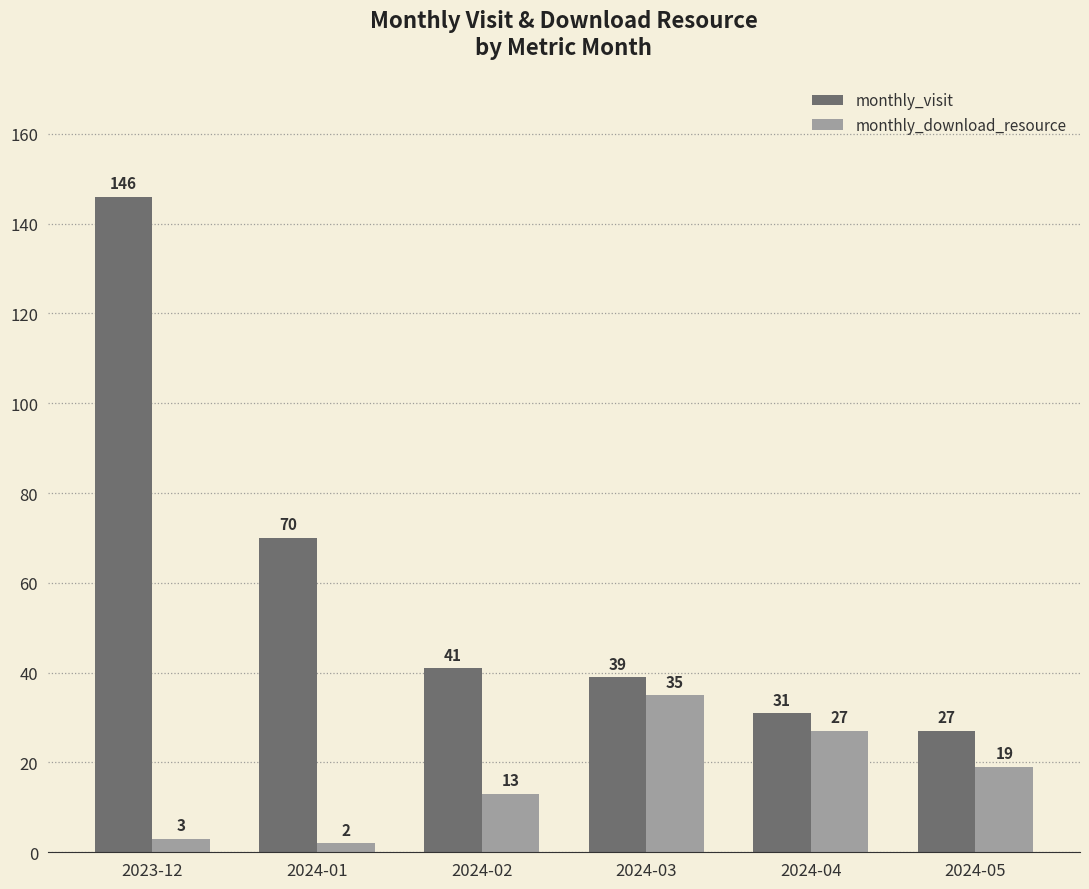

How many data points in monthly_visit are less than 41?

3